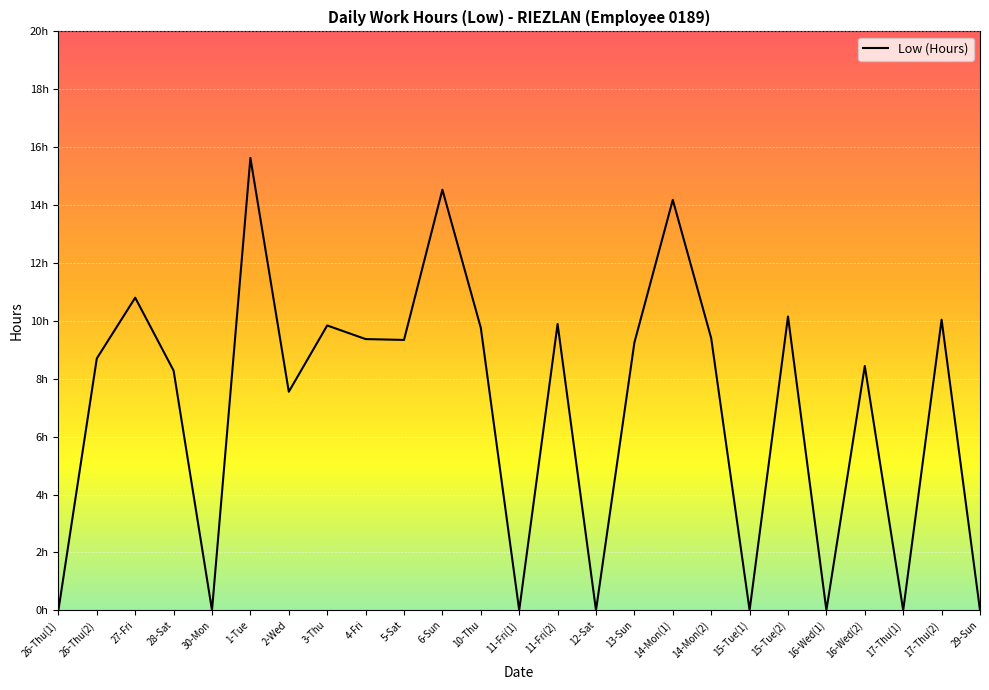

Is this an area chart (filled region under the line)?

No